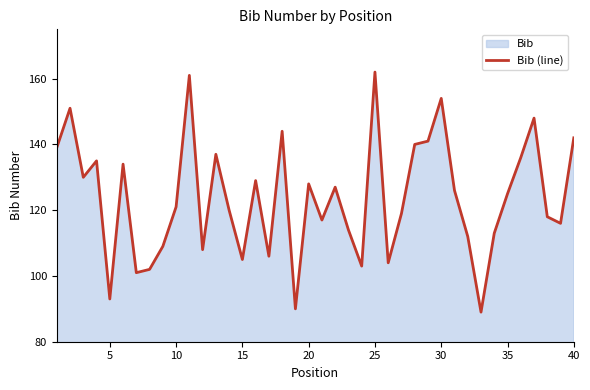

What is the ratio of the value at 15 to the value at 10?

0.9